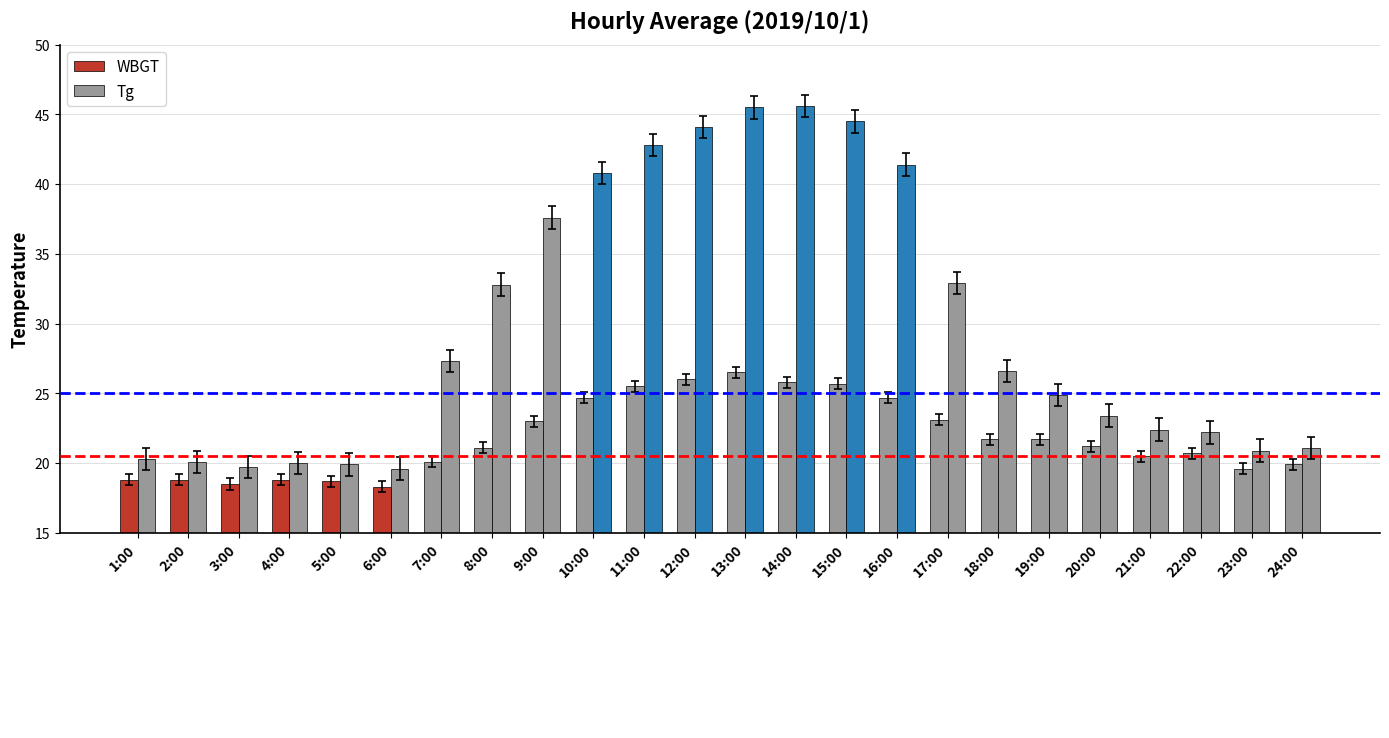

Is it true that WBGT equals 28.1 at 23:00?

False